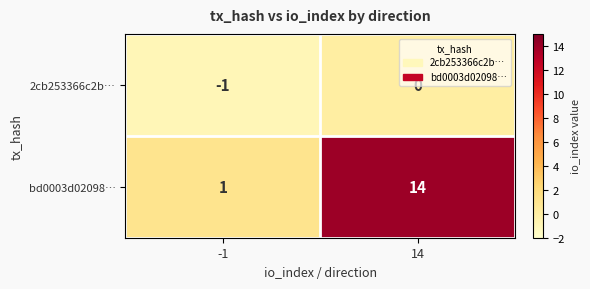

List the series in order of their peak value, highest first.

bd0003d02098…, 2cb253366c2b…